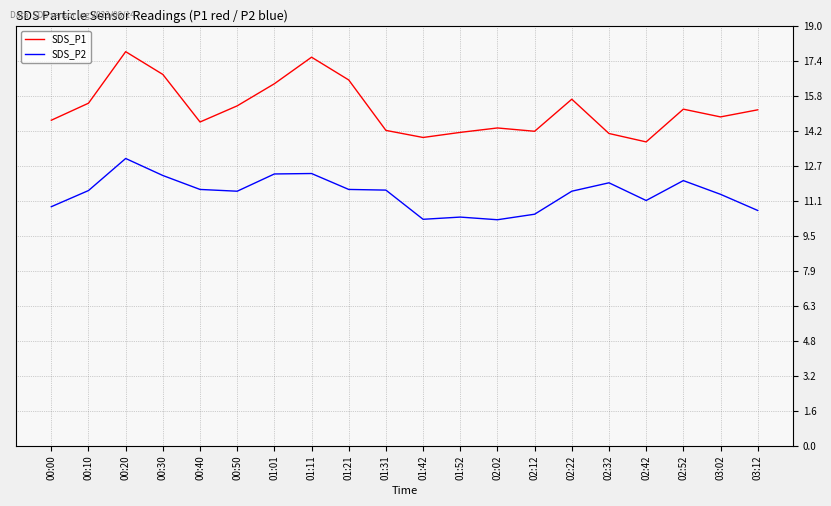

What position from the left is 00:40?

5